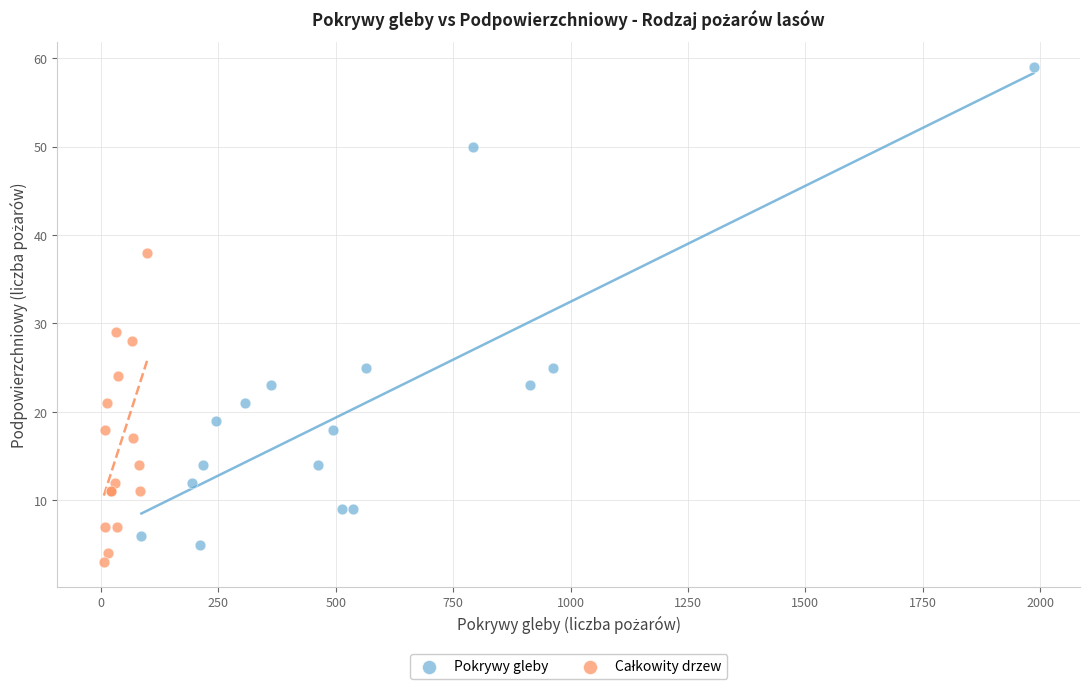

Which series reaches the maximum Y coordinate?

Pokrywy gleby